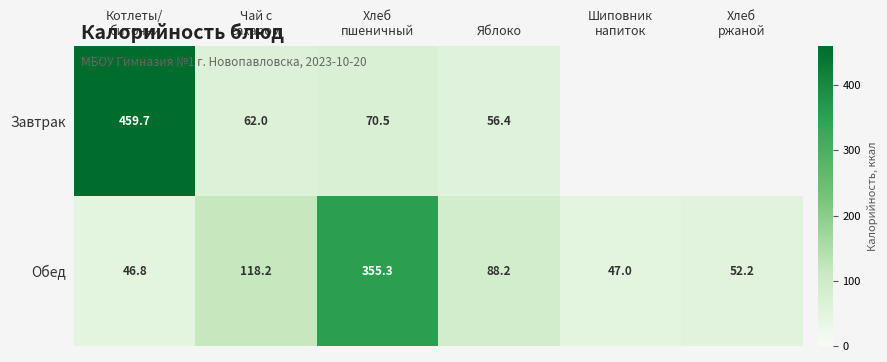

The value of Обед at Котлеты/ биточки is 46.8. True or false?

True